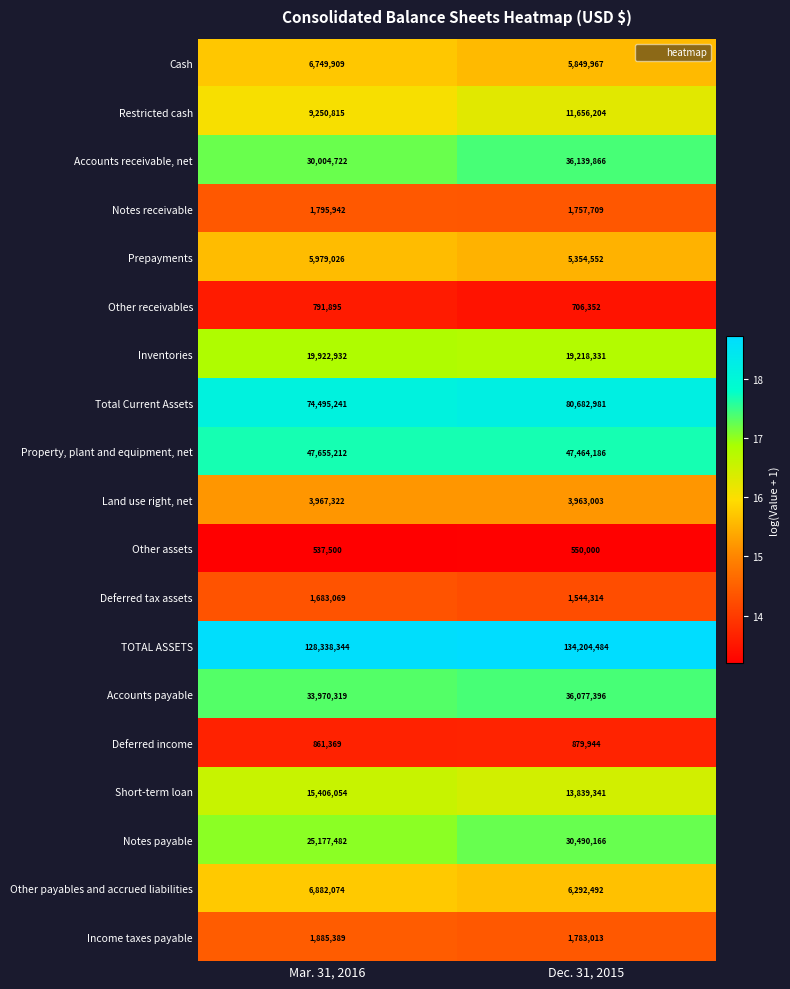

Which series has the largest total across all categories?

TOTAL ASSETS